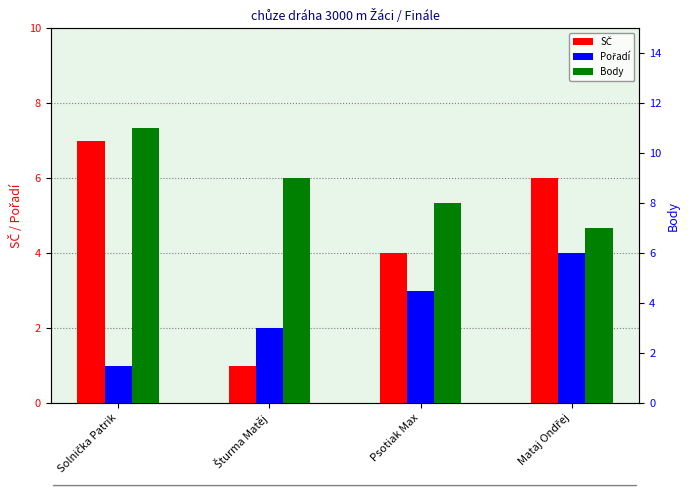

What position from the left is Psotiak Max?

3